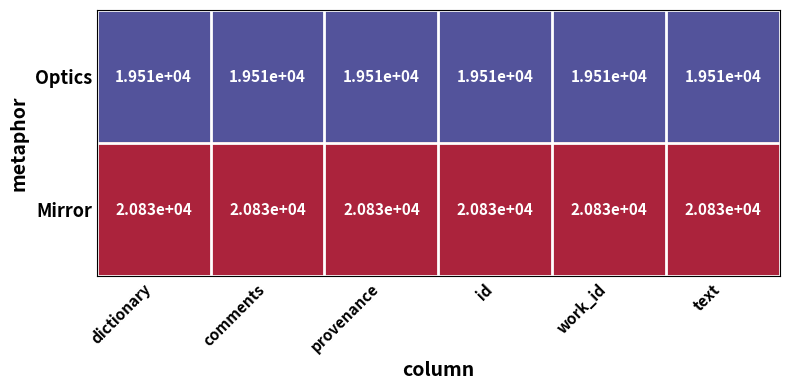

What is the lowest value of the Optics series?

19510